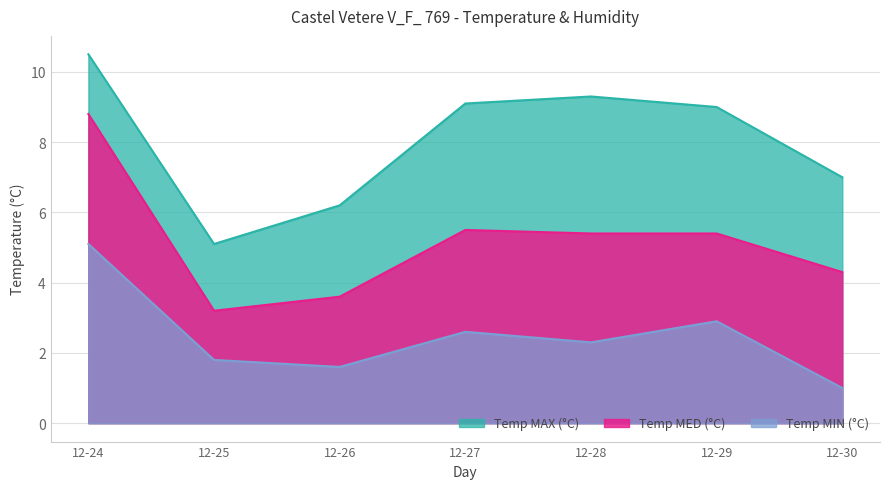

Rank the series by their maximum value, from lowest to highest.

Temp MIN (°C), Temp MED (°C), Temp MAX (°C)